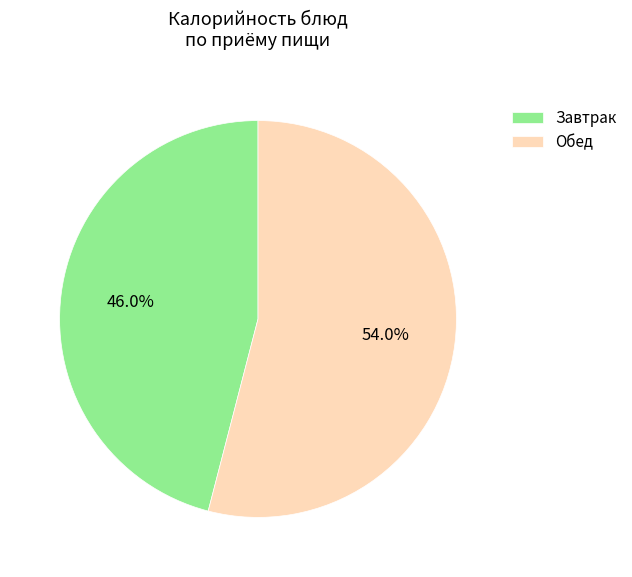

Combined, do Обед and Завтрак account for over 50%?

Yes